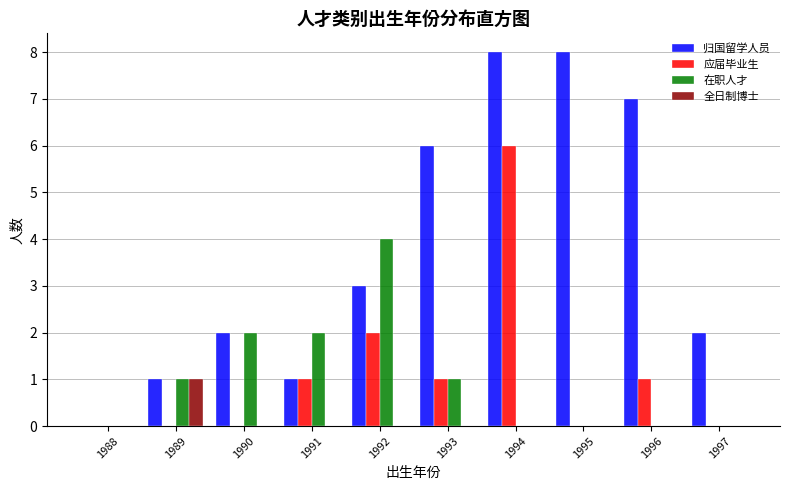

What is the sum of the 归国留学人员 values at 1989 and 1994?

9